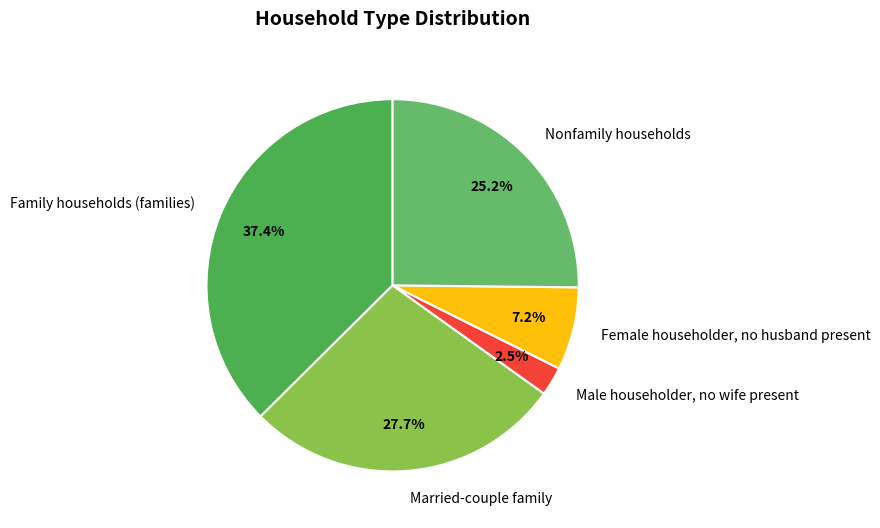

What is the largest slice in the pie chart?

Family households (families)